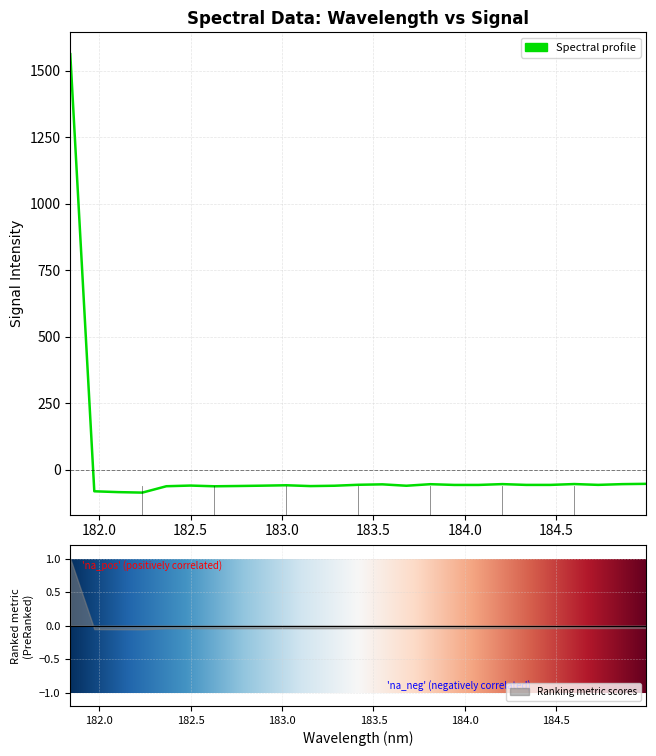

Count the number of values greater than -57.

7